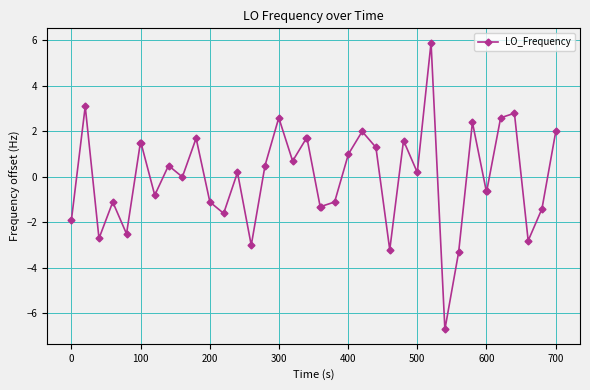

What is the value of the 36th point from the left?

2.6